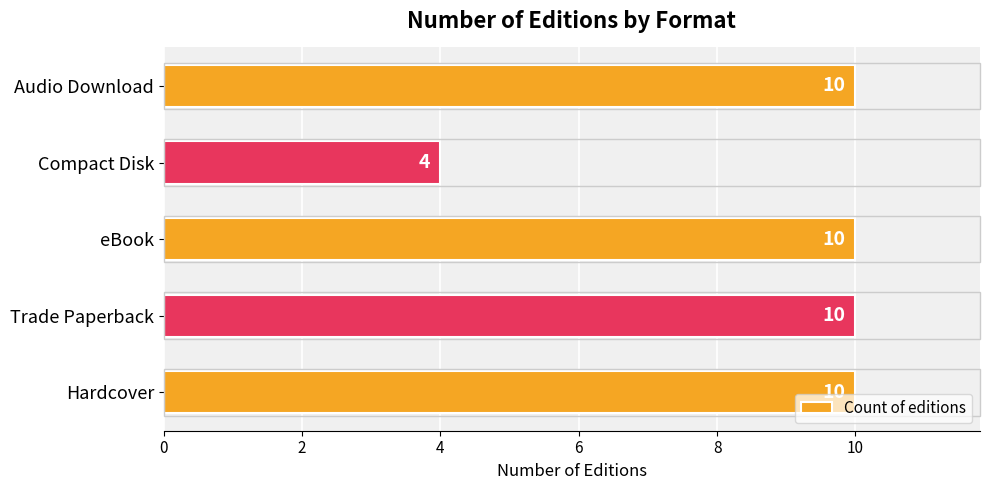

What is the greatest value displayed?

10